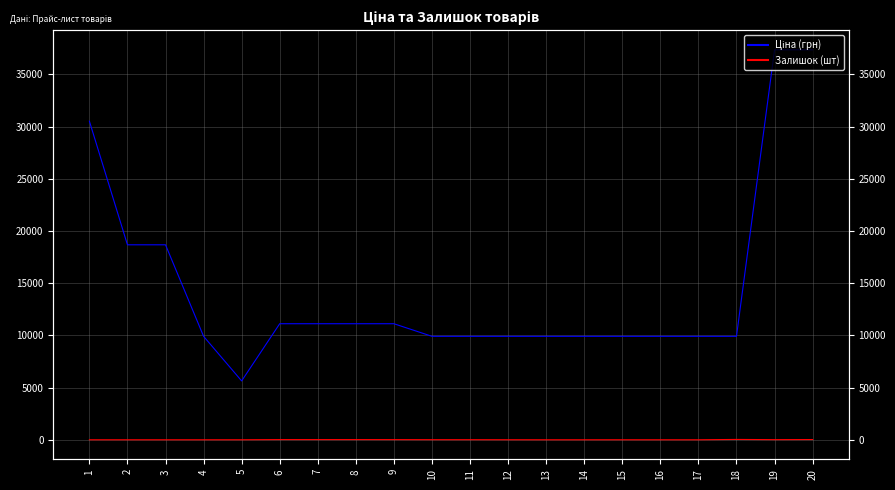

Reading left to right, extract all data points from this chart.

Ціна (грн): 1=30512.3	2=18671.5	3=18671.5	4=9908.5	5=5636.0	6=11113.6	7=11113.6	8=11113.6	9=11113.6	10=9908.5	11=9908.5	12=9908.5	13=9908.5	14=9908.5	15=9908.5	16=9908.5	17=9908.5	18=9908.5	19=37343.0	20=37343.0
Залишок (шт): 1=0.0	2=0.0	3=0.0	4=0.0	5=1.0	6=17.0	7=17.0	8=17.0	9=14.0	10=8.0	11=7.0	12=3.0	13=0.0	14=0.0	15=1.0	16=0.0	17=0.0	18=33.0	19=12.0	20=22.0